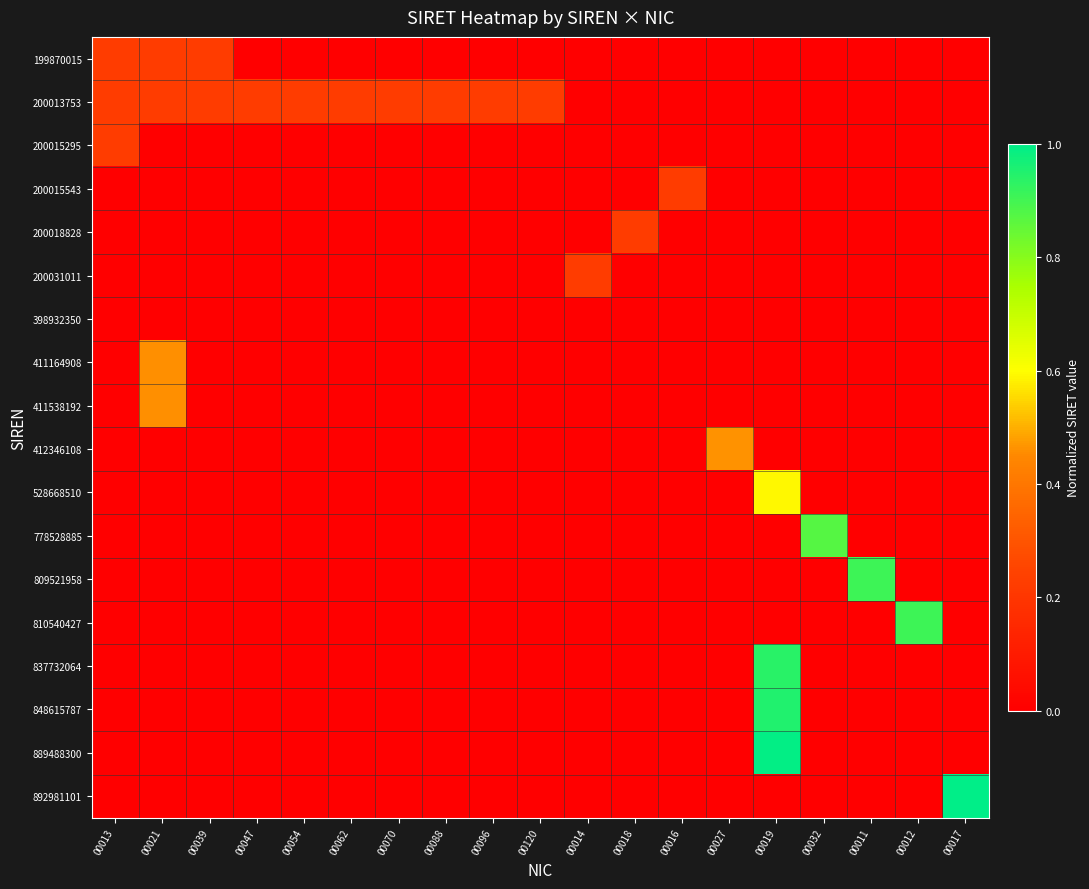

List the series in order of their peak value, lowest first.

398932350, 199870015, 200013753, 200015295, 200015543, 200018828, 200031011, 411164908, 411538192, 412346108, 528668510, 778528885, 809521958, 810540427, 837732064, 848615787, 889488300, 892981101